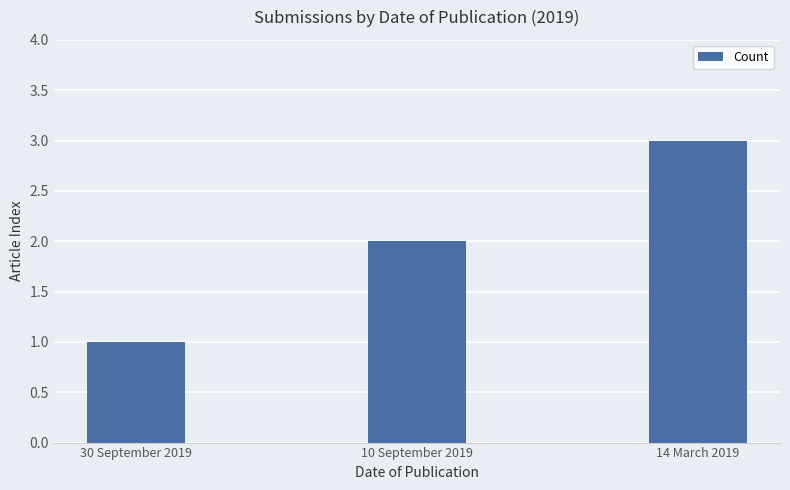

Which has a higher value, 10 September 2019 or 30 September 2019?

10 September 2019